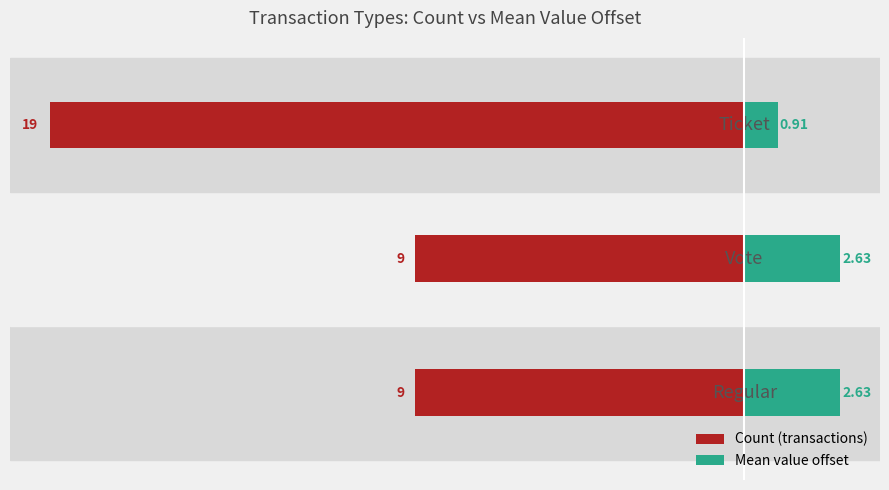

Reading left to right, list all the values displayed in this chart.

Count (transactions): -9.0	-9.0	-19.0
Mean value offset: 2.6	2.6	0.9